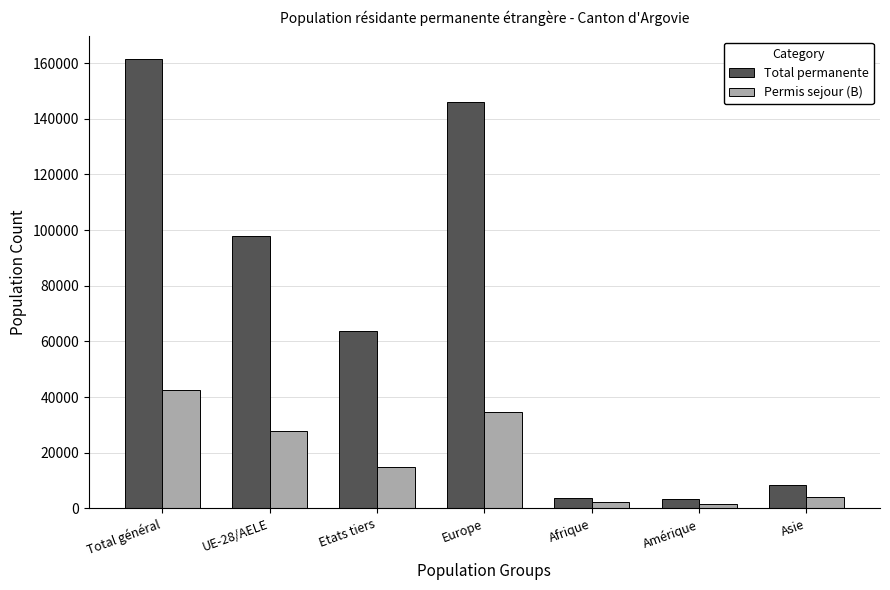

What is the label of the 7th bar from the left?

Asie